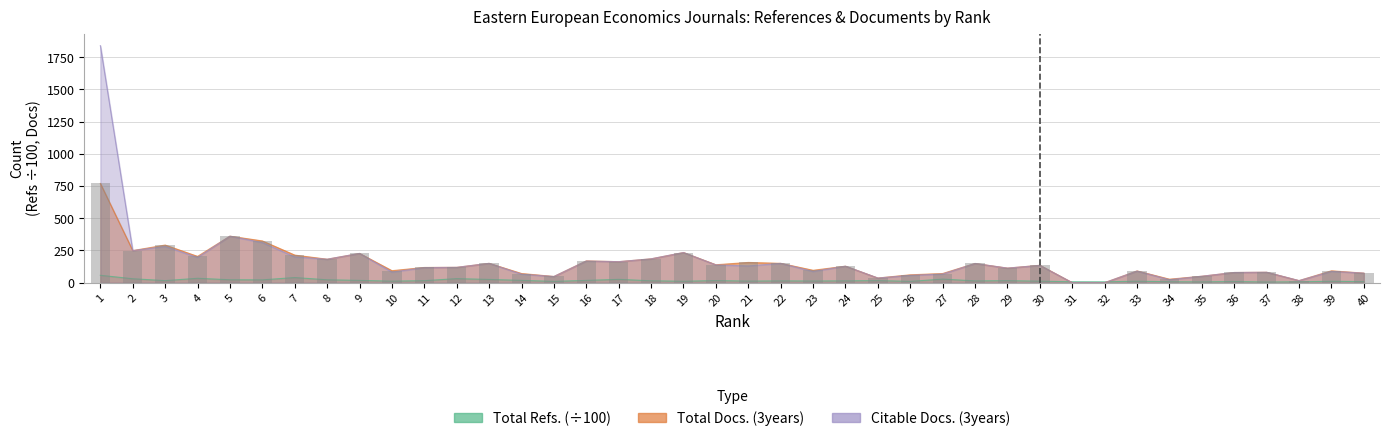

At which category does the chart reach its peak across all series?

1